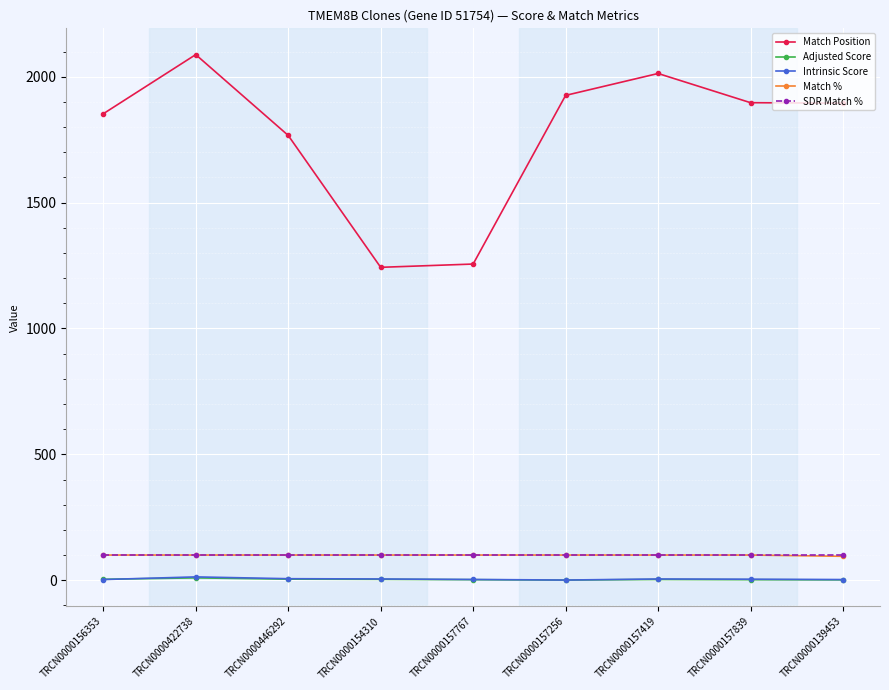

What position from the right is TRCN0000157419?

3